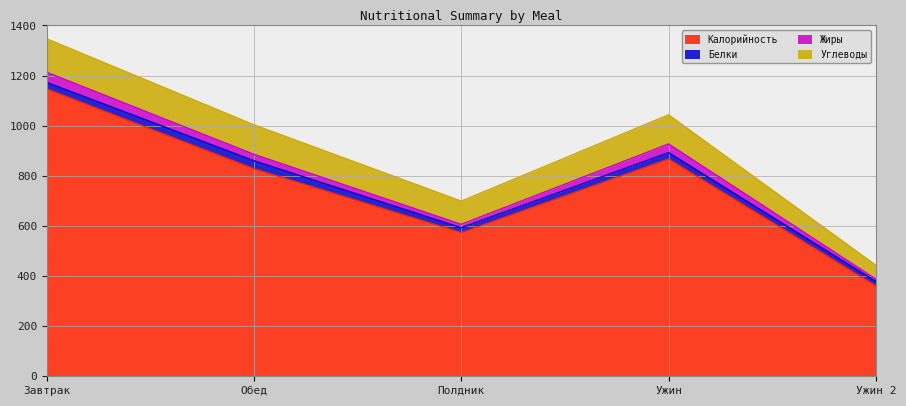

Read the Жиры value at Ужин.

34.5